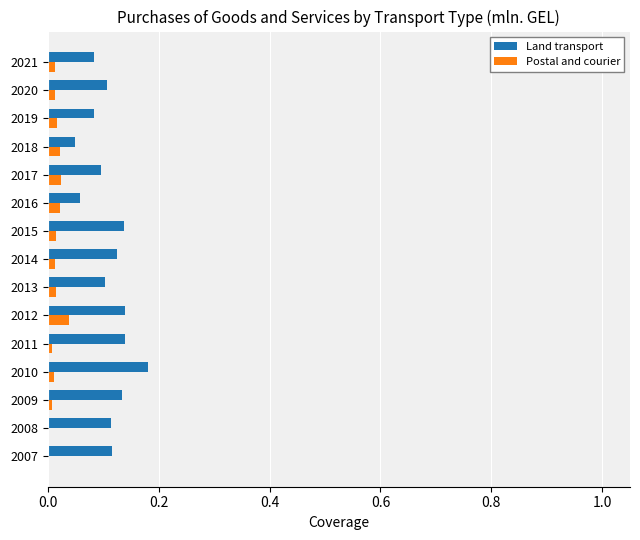

The value of Land transport at 2007 is 0.2. True or false?

False